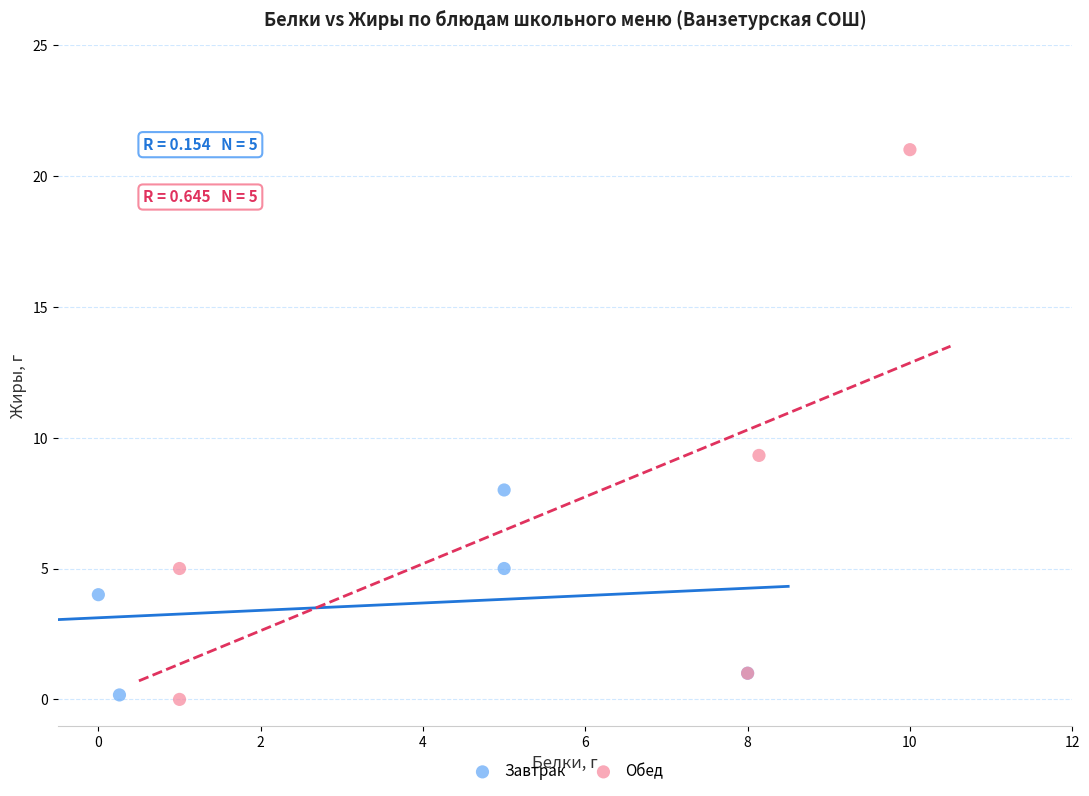

Which series has the largest Y range (max minus min)?

Обед